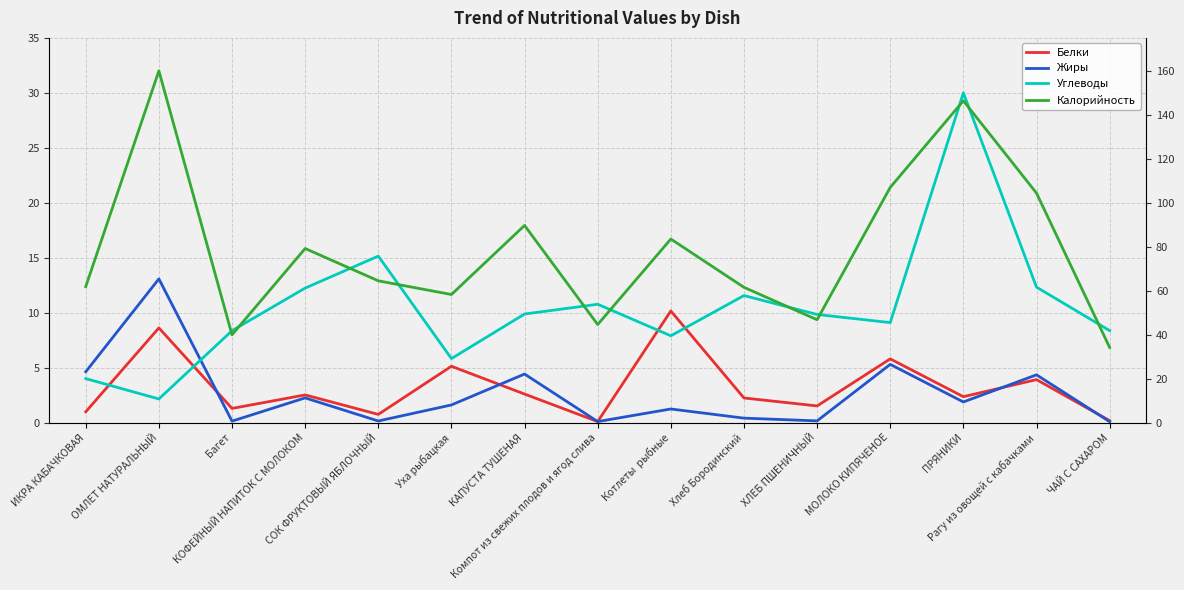

At how many categories does at least one series exceed 78?

7